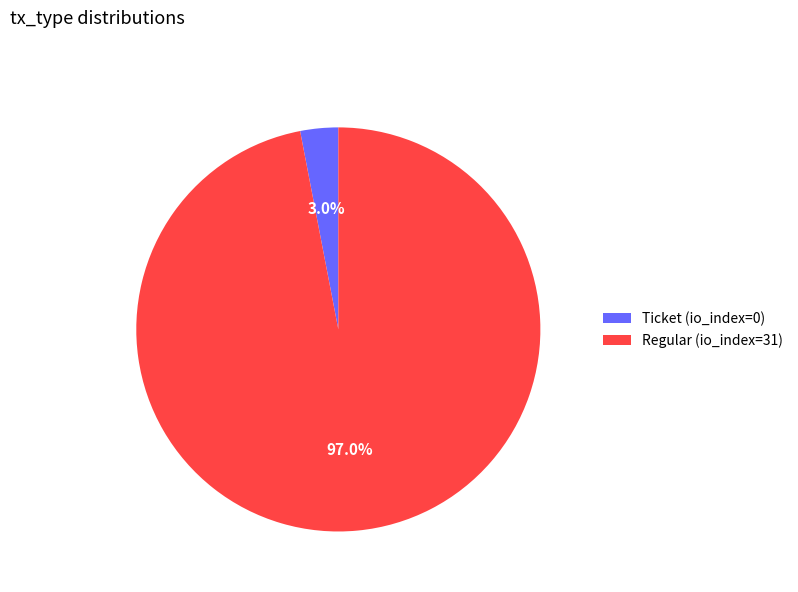

Does Ticket (io_index=0) represent more than half of the total?

No